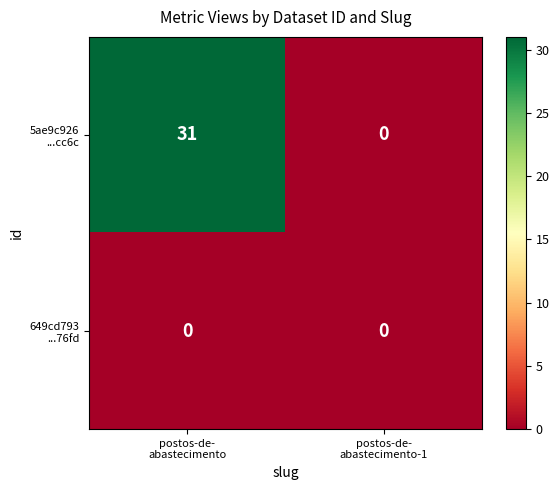

Count the number of categories in the chart.

2